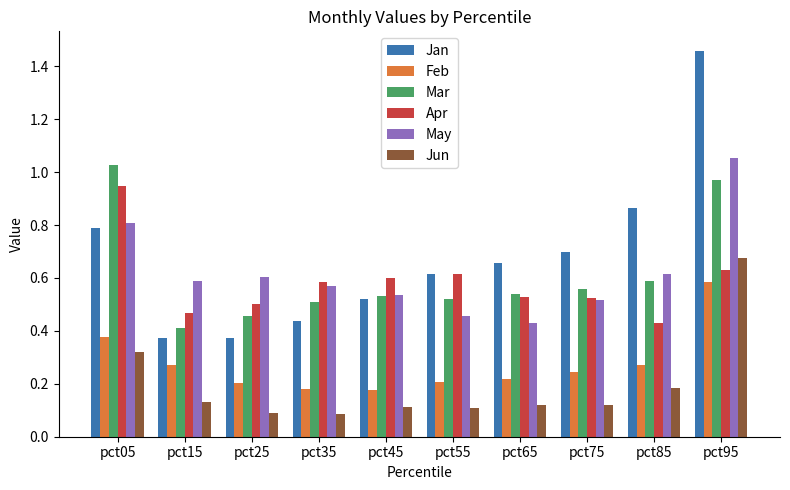

Is it true that Feb equals 0.5 at pct15?

False